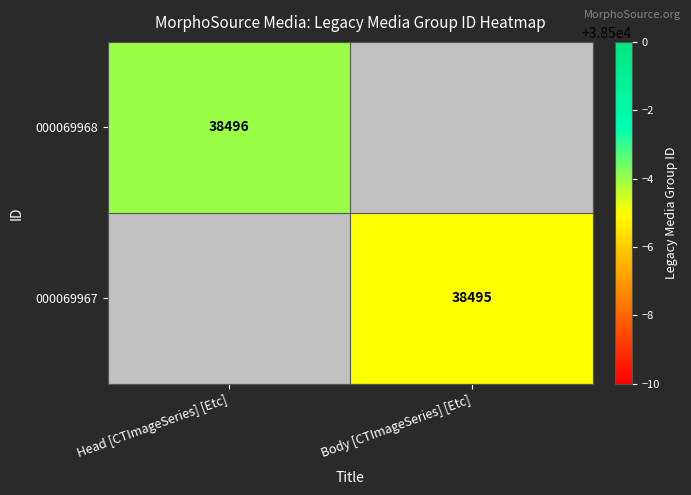

Is the value of 000069968 at Head [CTImageSeries] [Etc] greater than the value of 000069967 at Body [CTImageSeries] [Etc]?

Yes